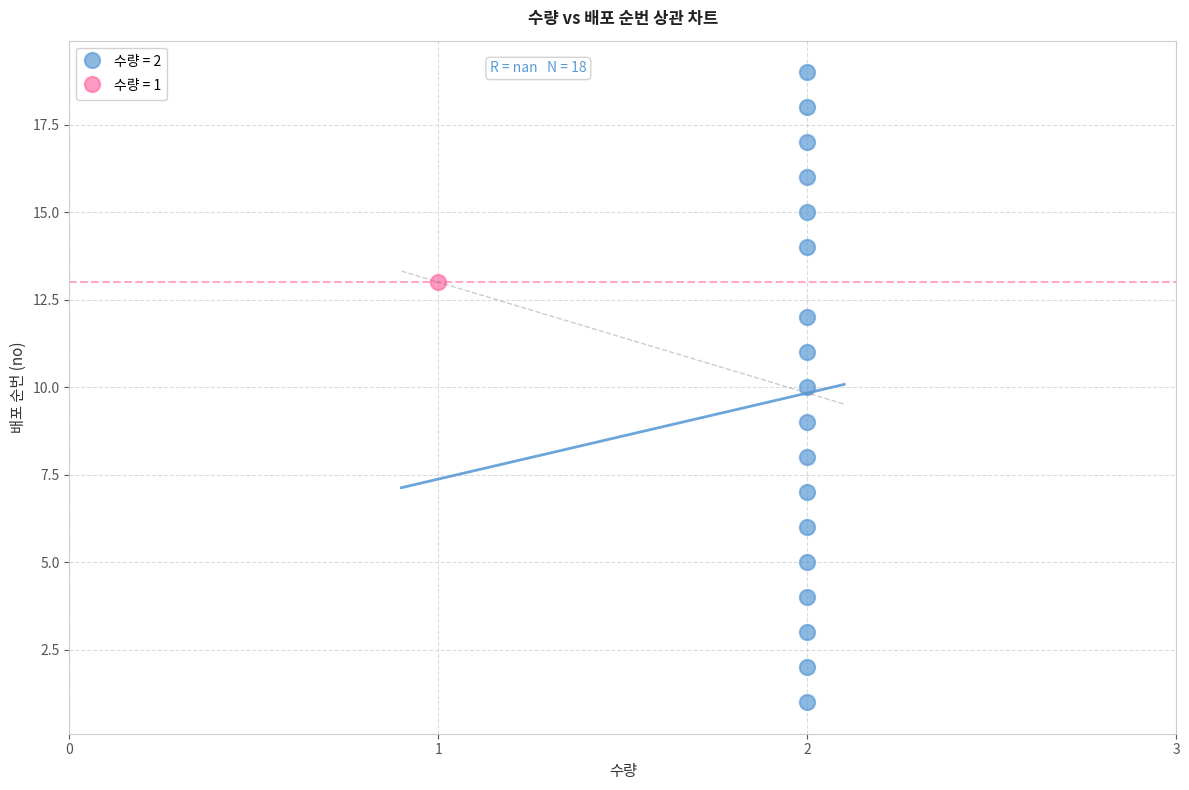

Which series reaches the maximum Y coordinate?

수량 = 2